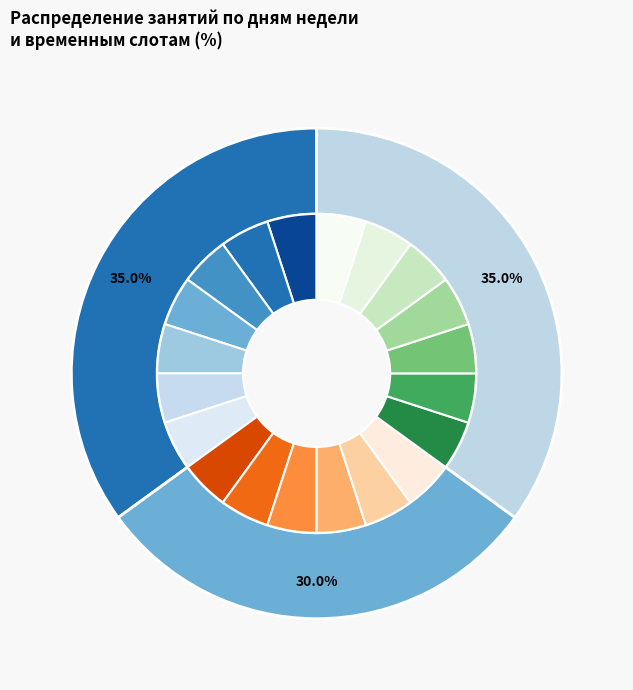

Rank the categories by Пятница value from highest to lowest.

18.15-19.00, 17.25-18.10, 16.25-17.10, 15.35-16.20, 14.45-15.30, 13.15-14.00, 12.20-13.05, 11.25-12.10, 10.20-11.05, 9.25-10.10, 8.30-9.15